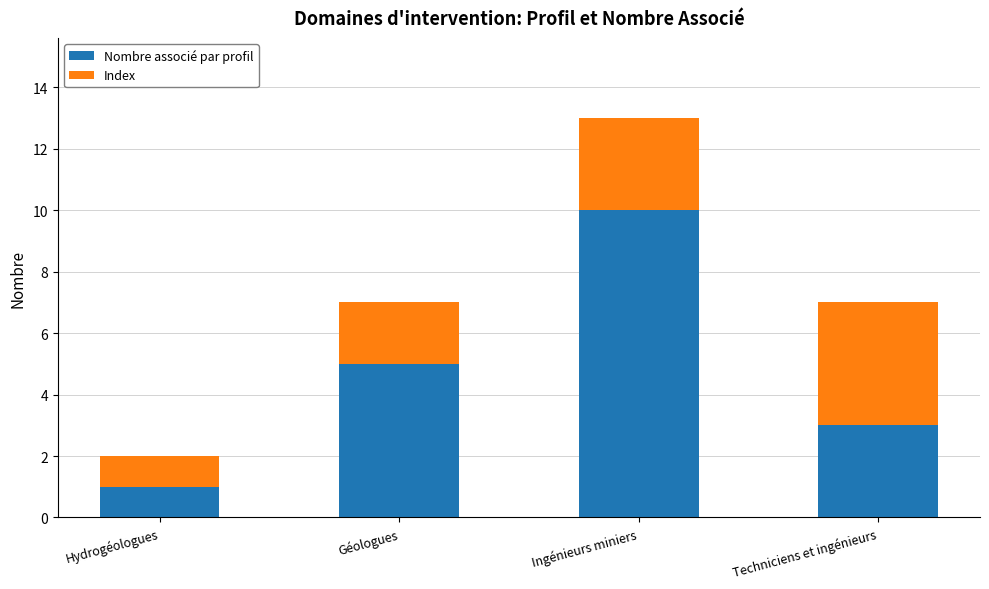

At which label does Nombre associé par profil reach its minimum?

Hydrogéologues